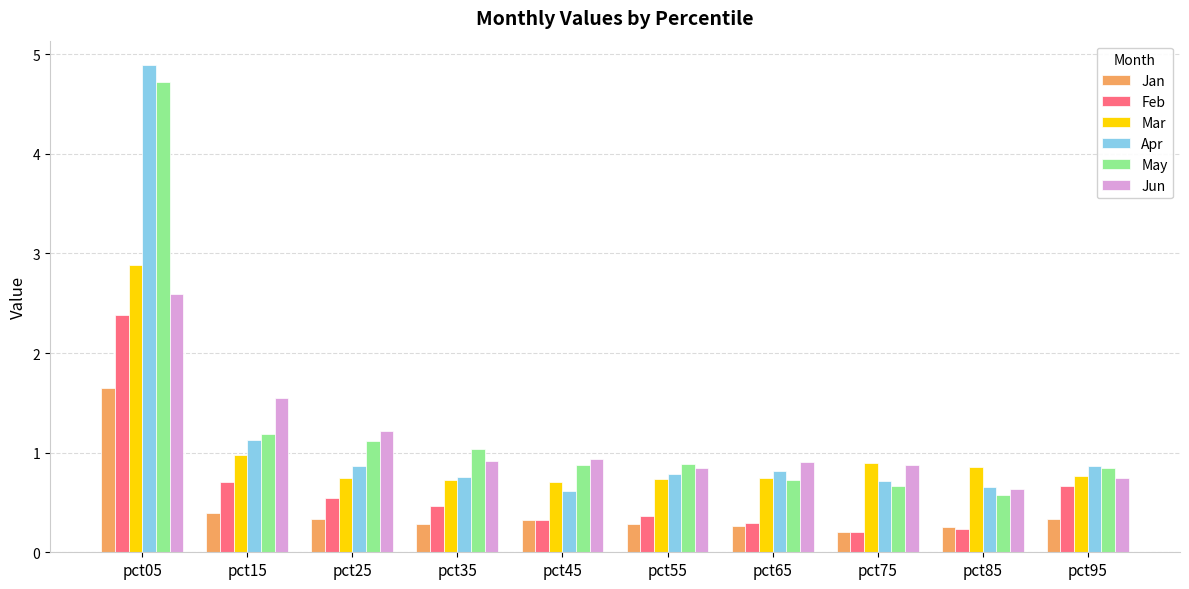

At which label does Jun reach its minimum?

pct85